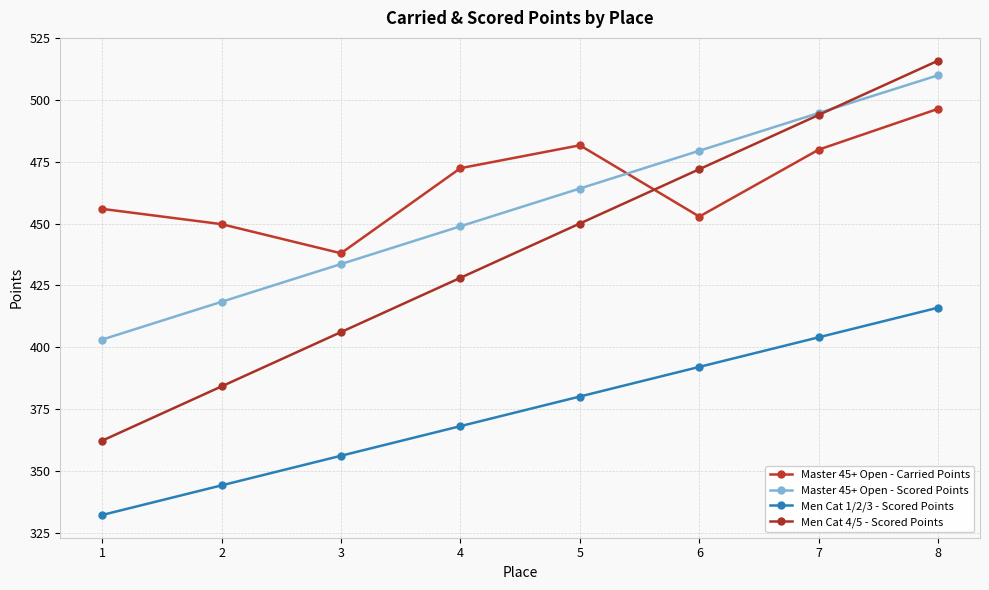

The Men Cat 1/2/3 - Scored Points series shows 132.8 at 1. True or false?

False